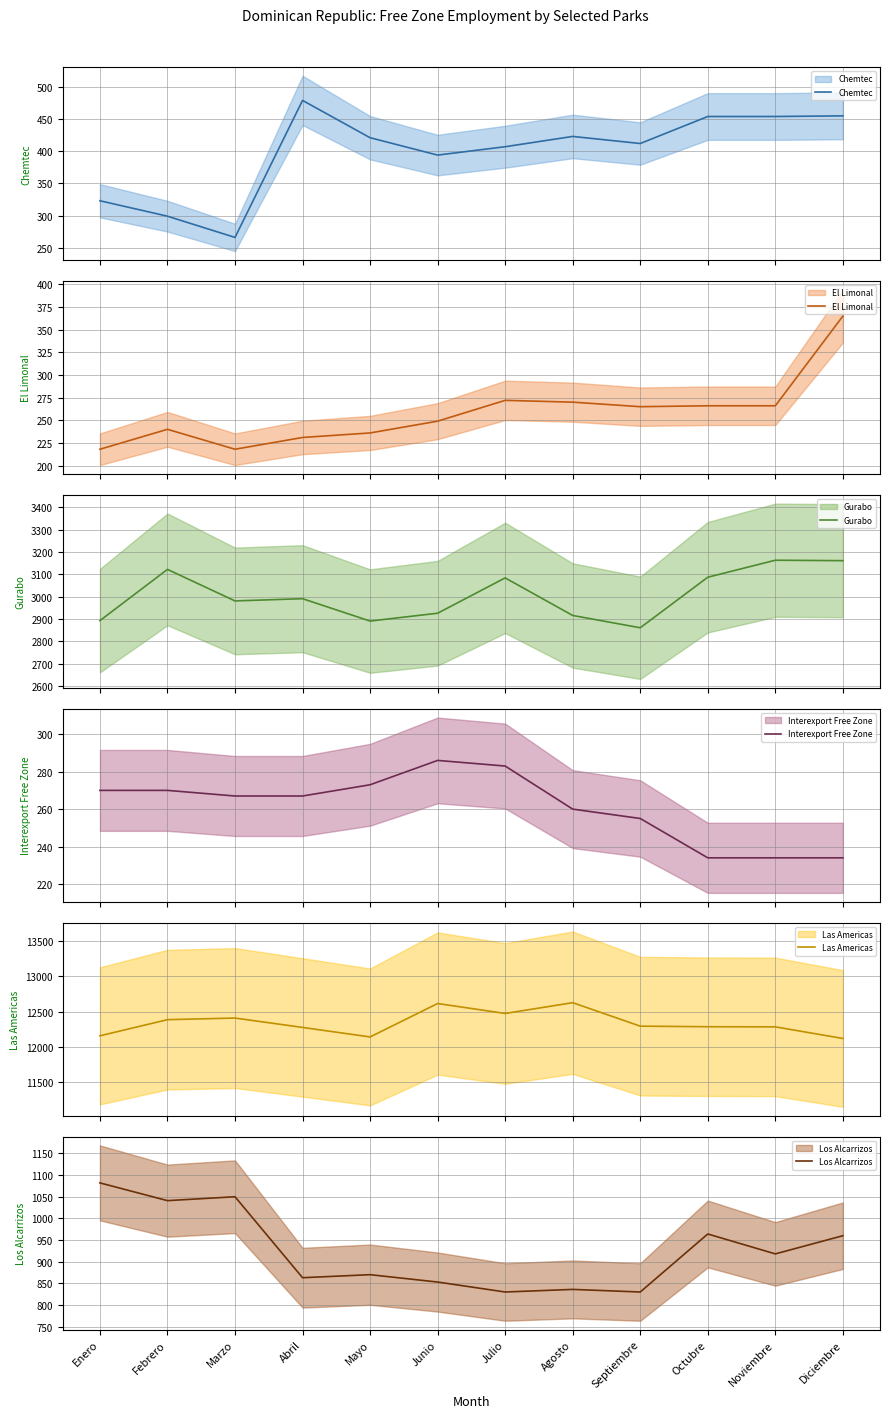

List the labels in order of Las Americas value, largest first.

Agosto, Junio, Julio, Marzo, Febrero, Septiembre, Octubre, Noviembre, Abril, Enero, Mayo, Diciembre